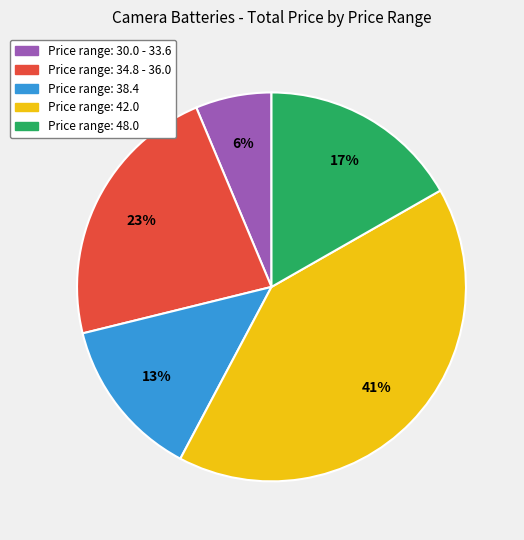

How many slices are in this pie chart?

5